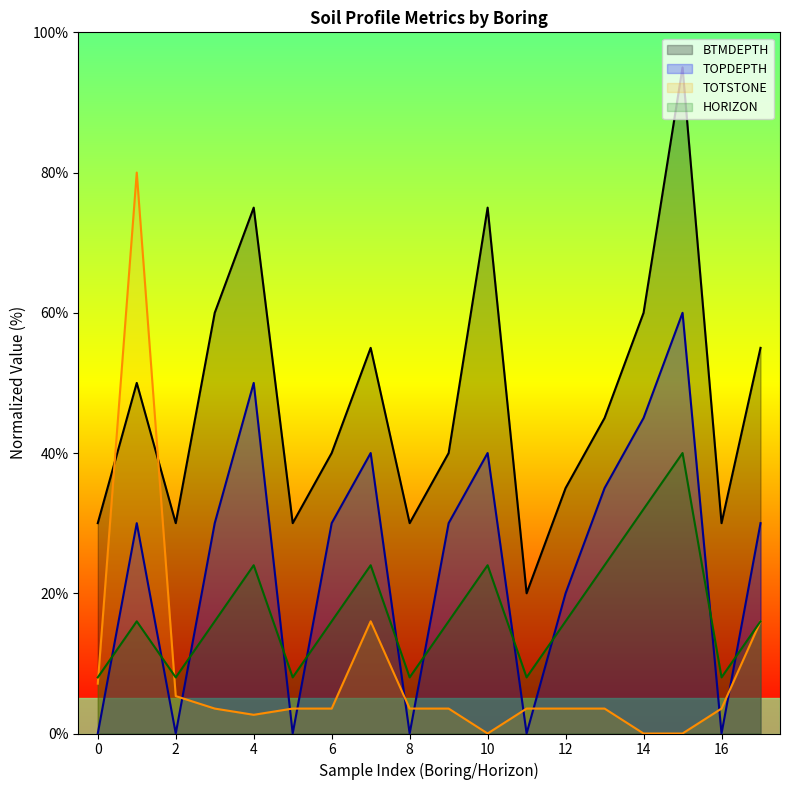

True or false: HORIZON has a value of 24.0 at 10.

True